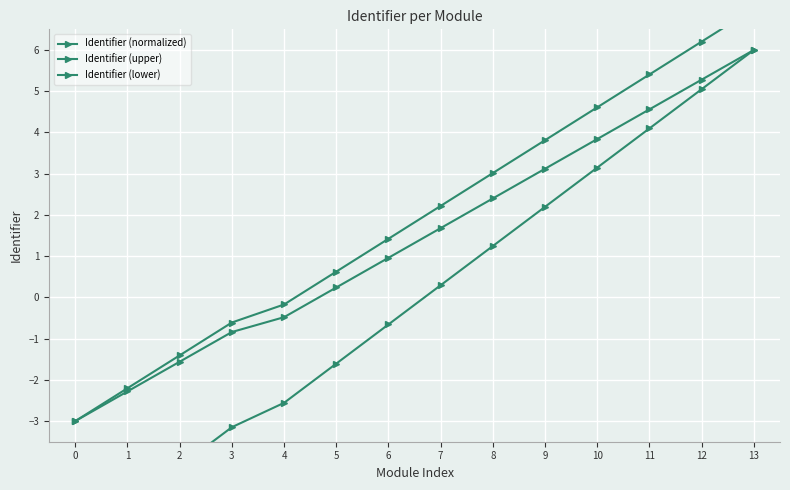

Which category has the highest value in the Identifier (lower) series?

13